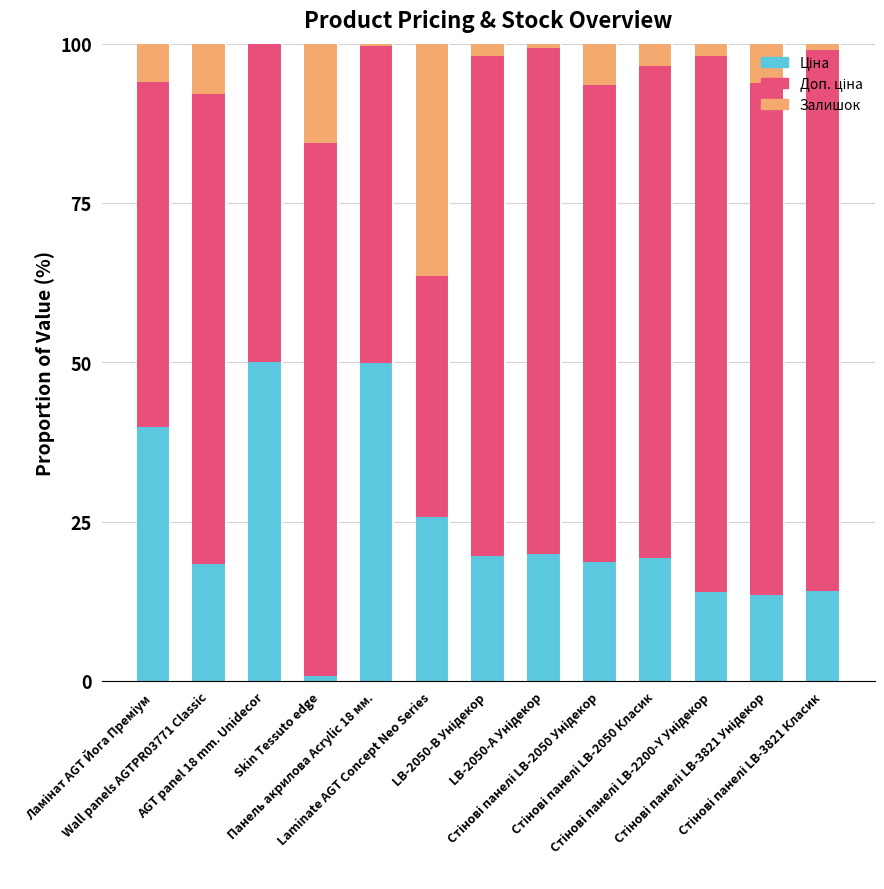

Count the number of categories in the chart.

13